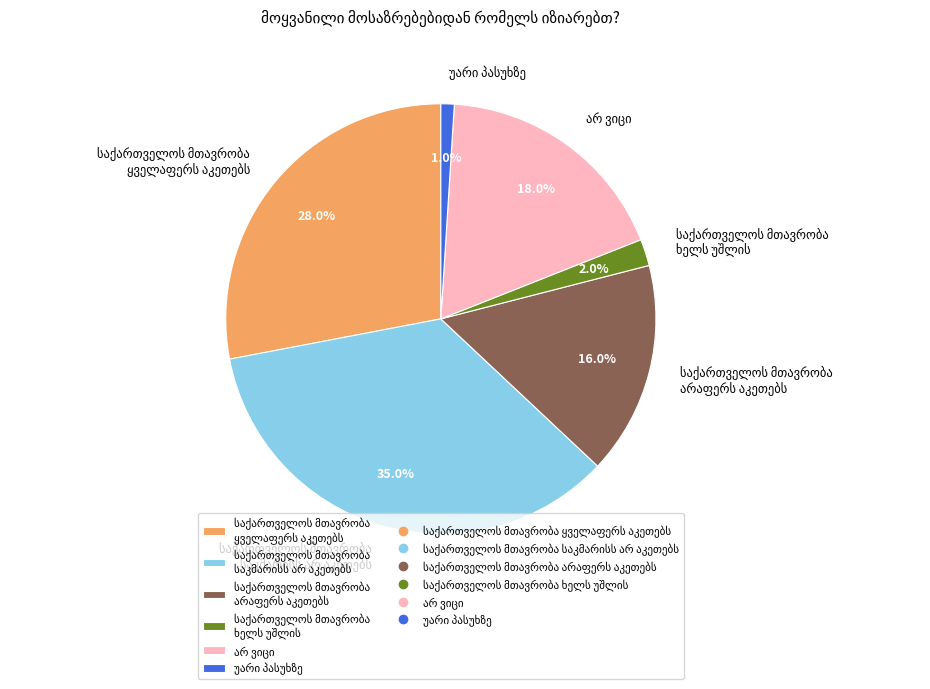

Is there a majority slice in this chart?

No